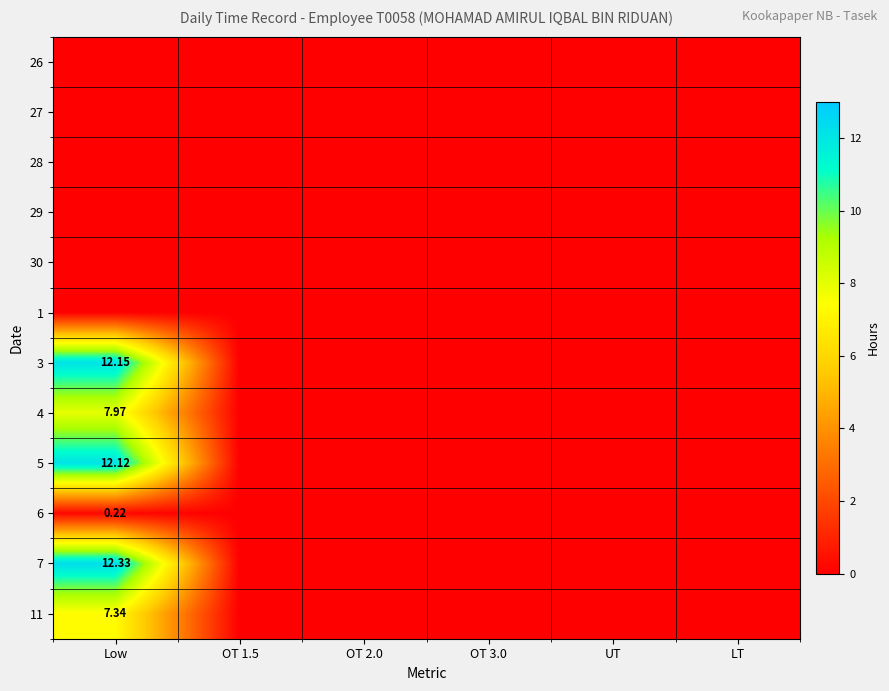

At how many categories does at least one series exceed 12?

1